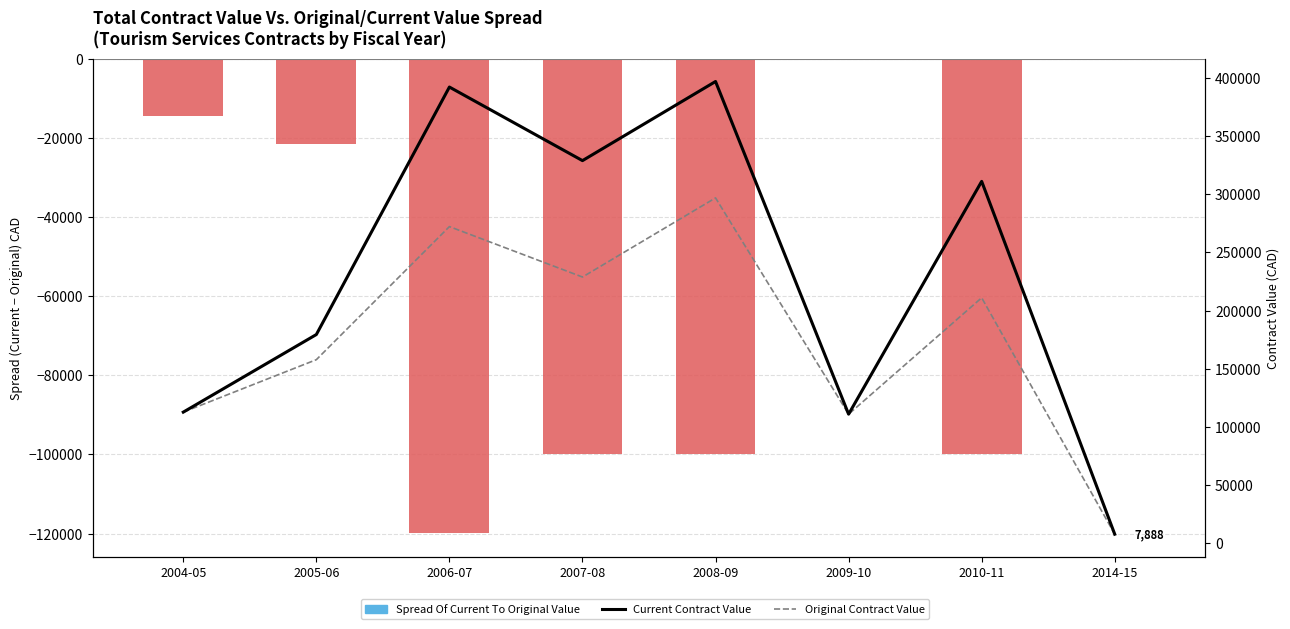

What position from the left is 2009-10?

6